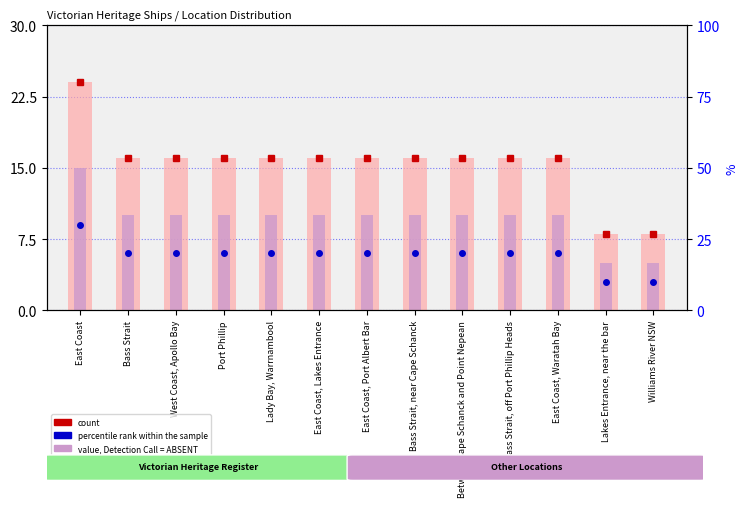

At which label is rank, Detection Call = ABSENT closest to 16?

Bass Strait